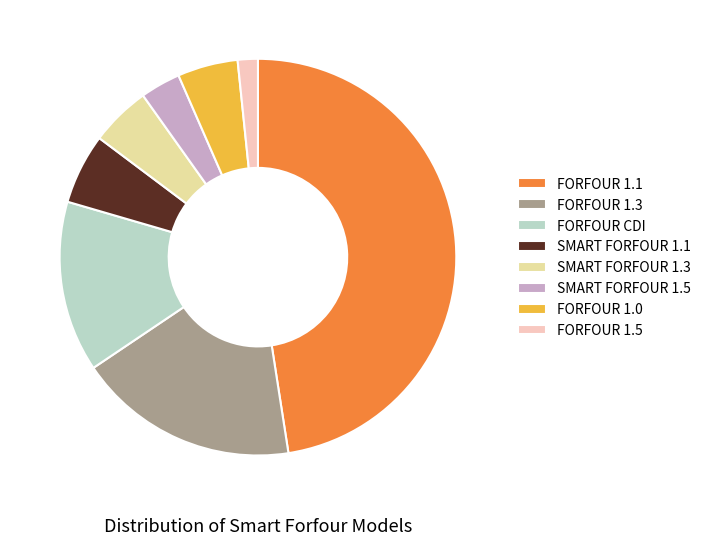

Between FORFOUR 1.5 and FORFOUR CDI, which is larger?

FORFOUR CDI